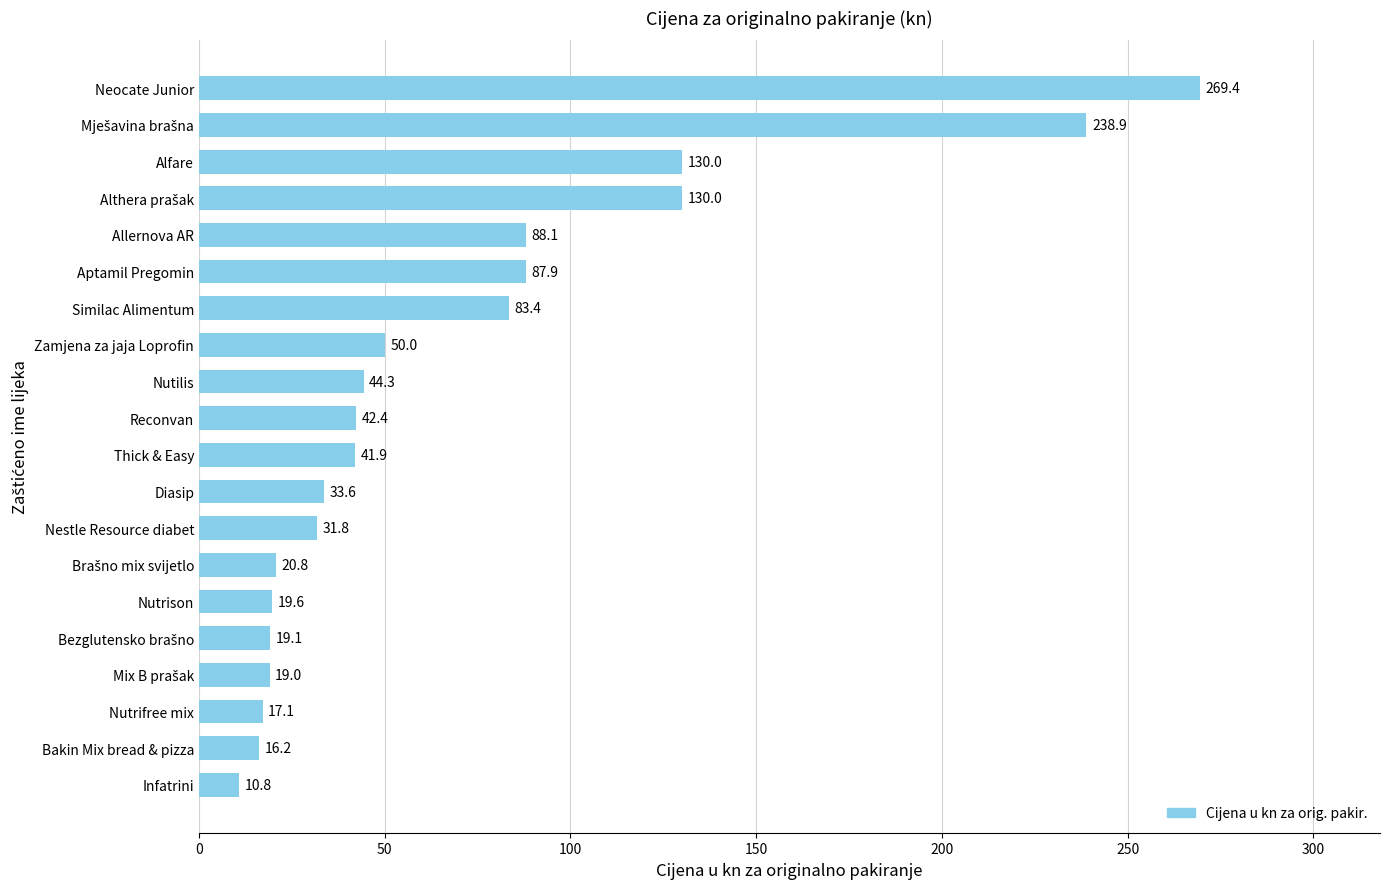

Which label corresponds to the smallest value in the chart?

Infatrini